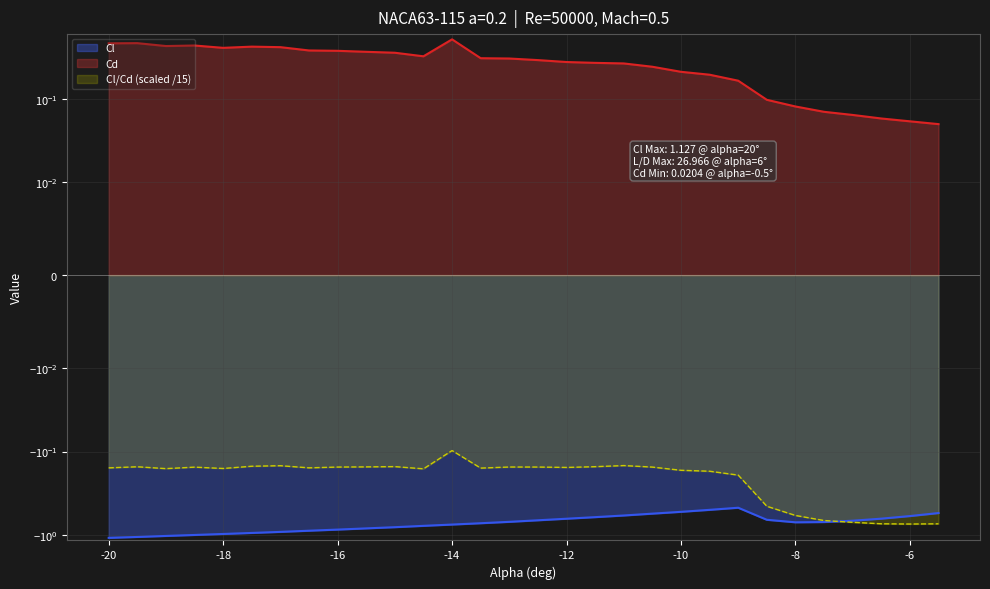

Which series has the largest total across all categories?

Cd